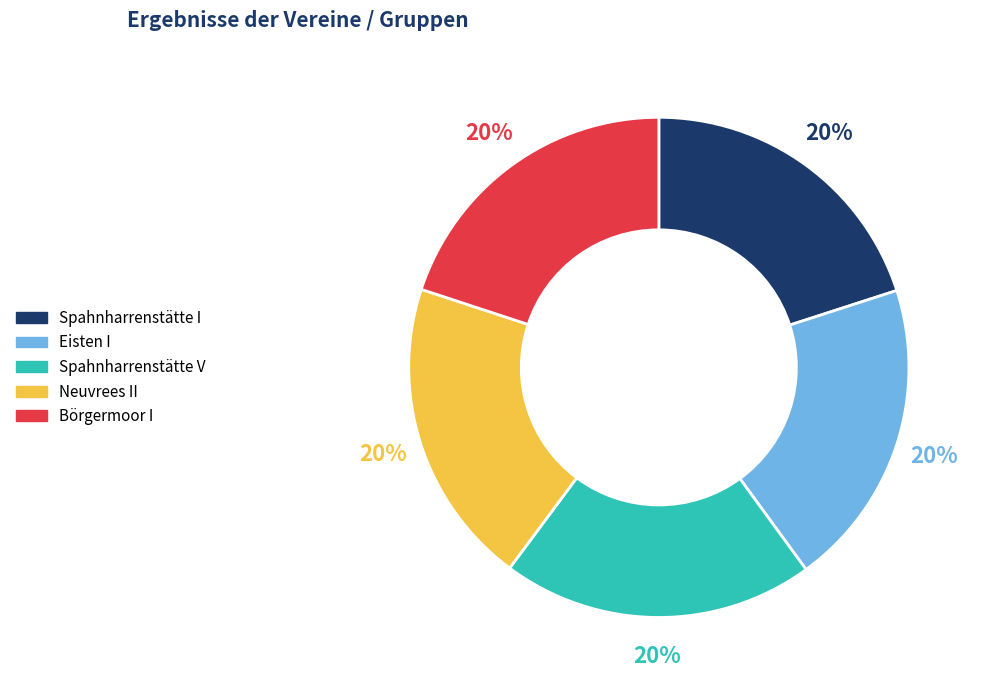

To the nearest percent, what is the average slice percentage?

20%